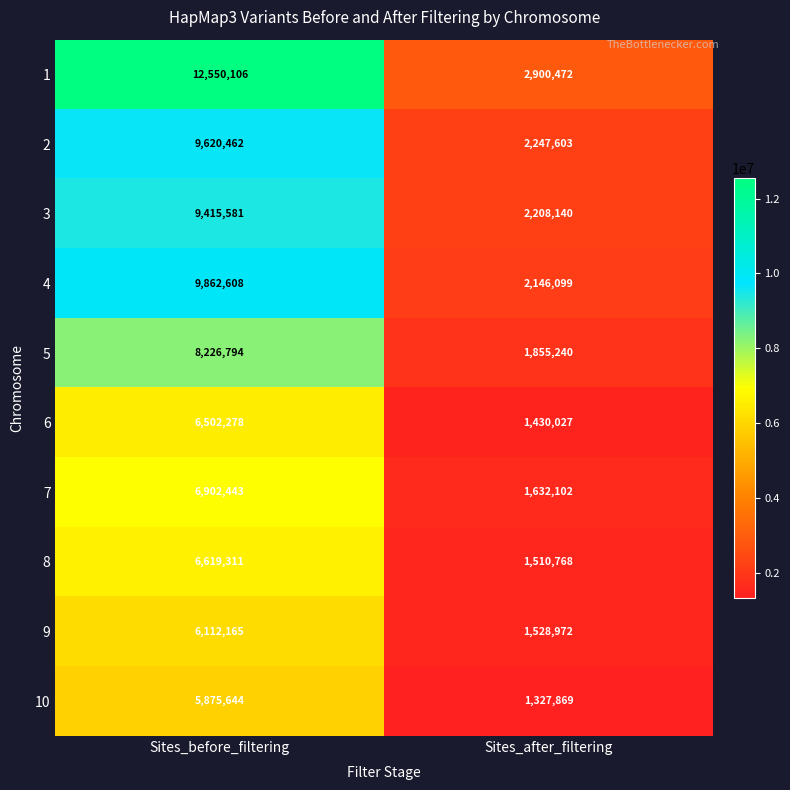

At Sites_before_filtering, list the series in order from largest to smallest.

1, 4, 2, 3, 5, 7, 8, 6, 9, 10